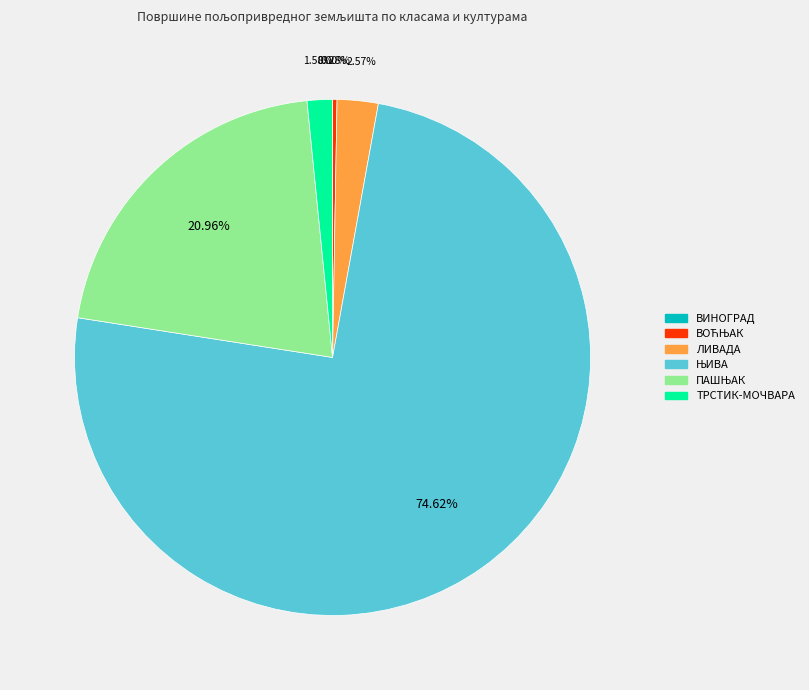

Is there any slice that represents more than half of the pie?

Yes